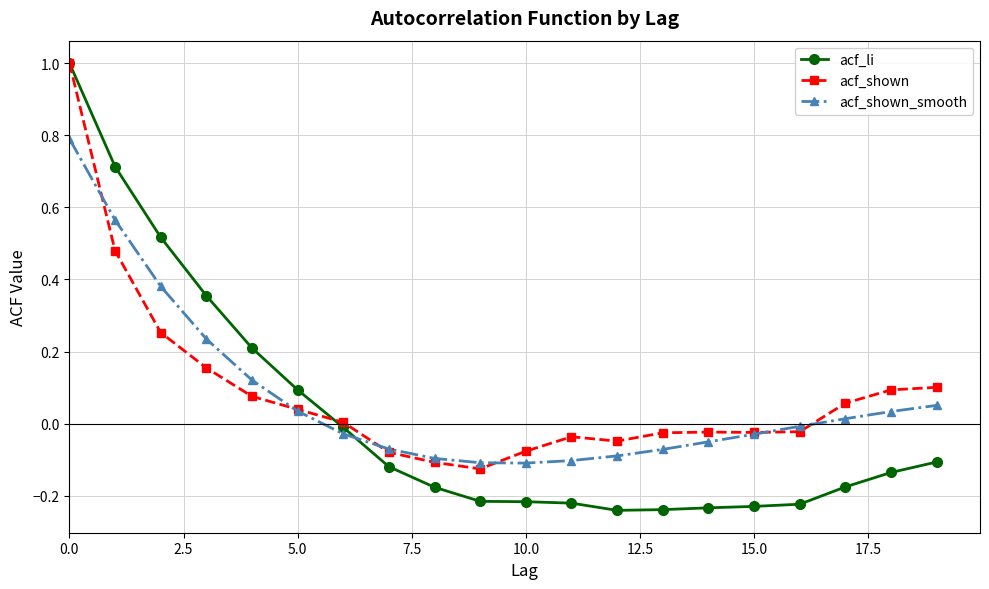

What is the maximum value shown in the chart?

1.0